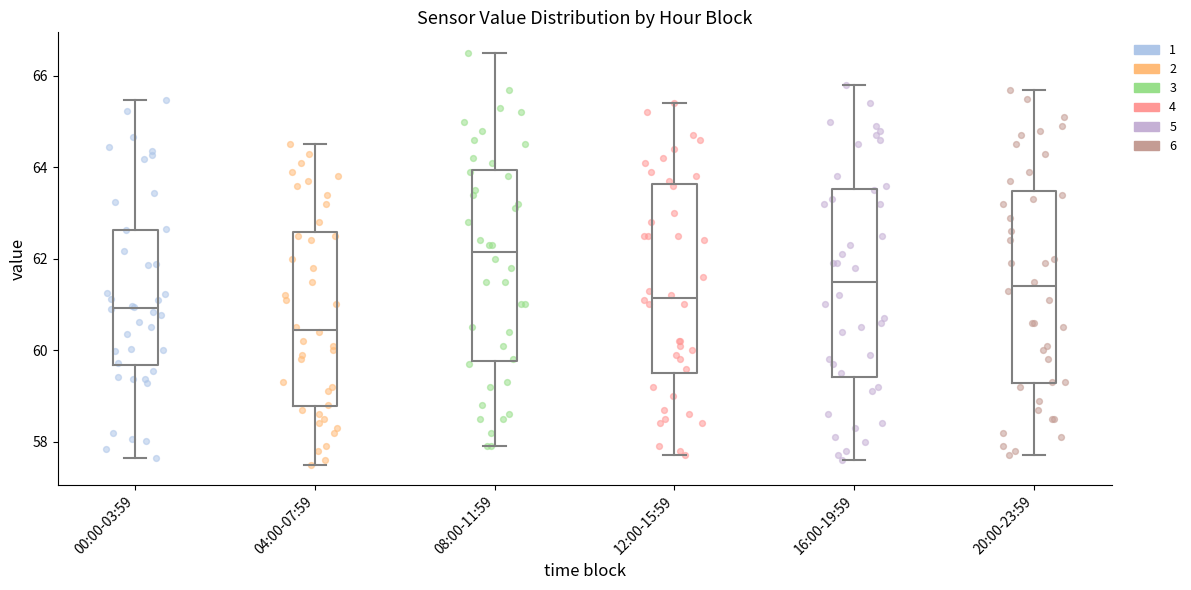

Which box's median line is the lowest?

04:00-07:59